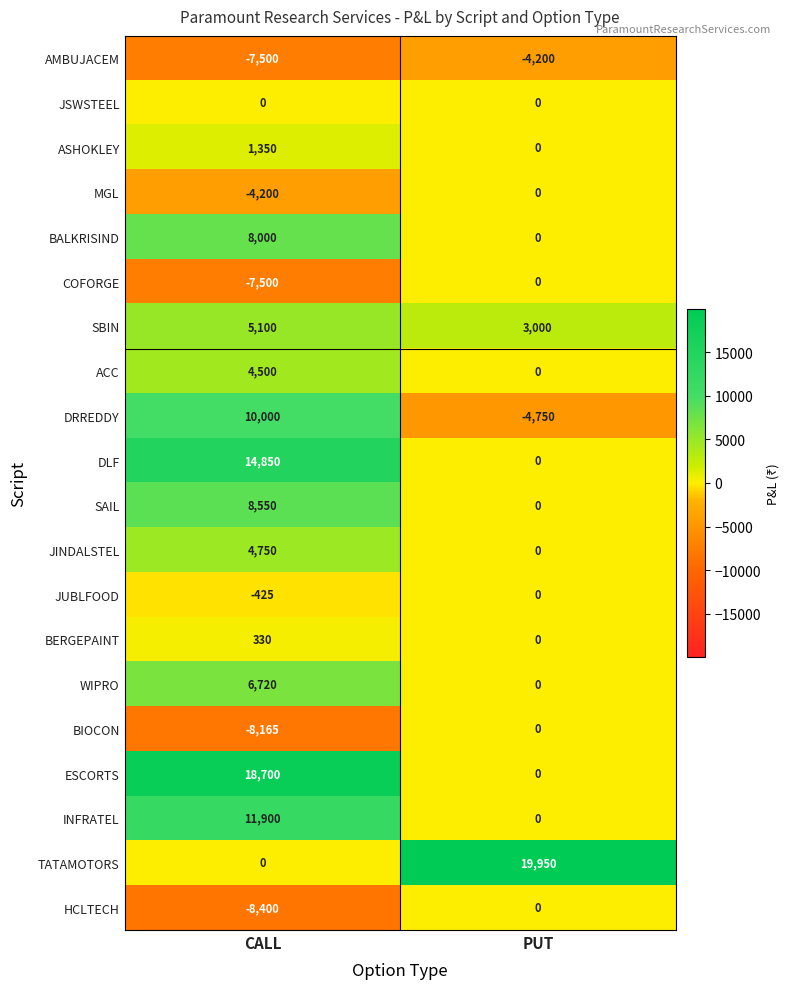

What is the spread (max minus min) of values at CALL?

27100